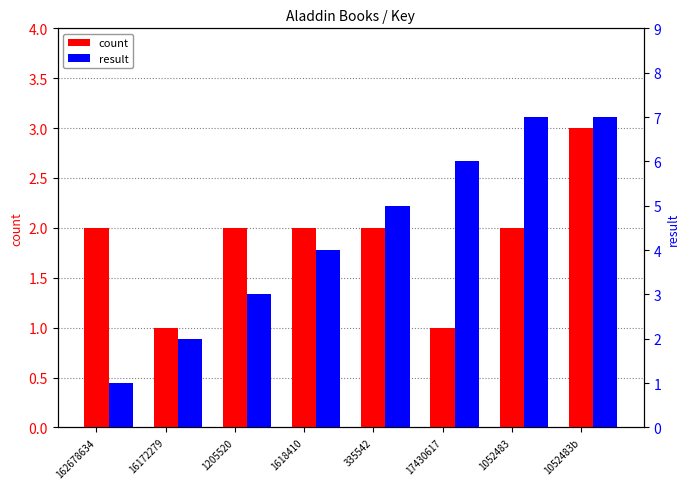

What are all the series names shown in the legend?

count, result